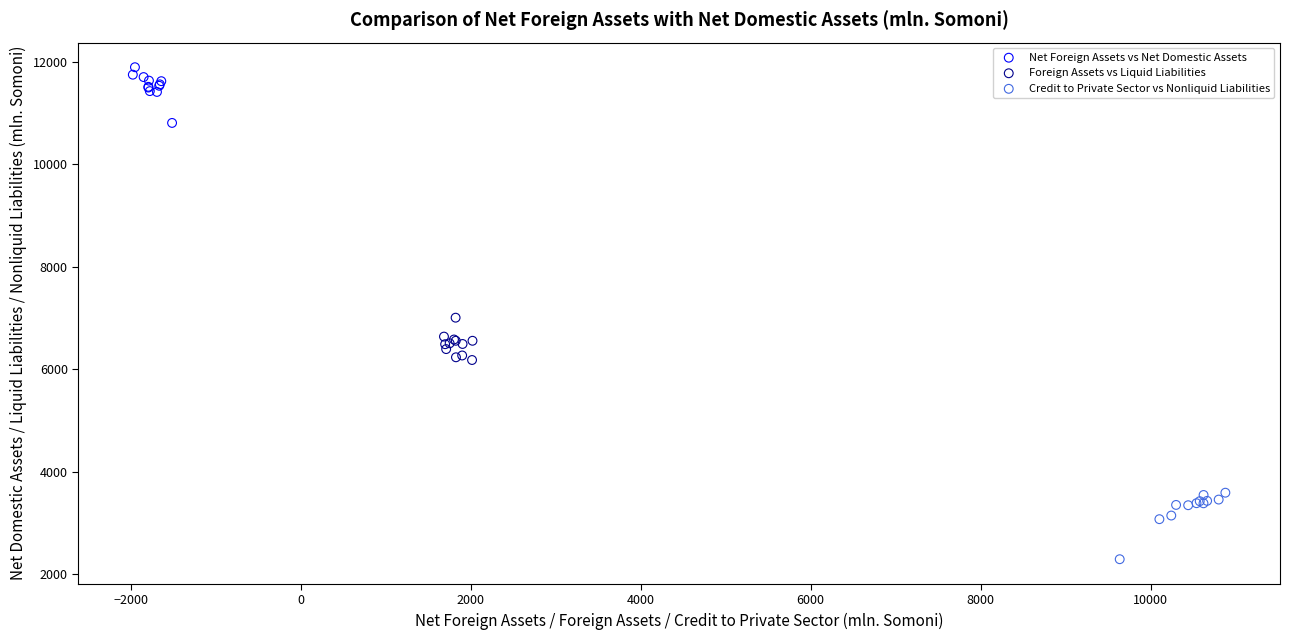

Which series reaches the minimum Y coordinate?

Credit to Private Sector vs Nonliquid Liabilities